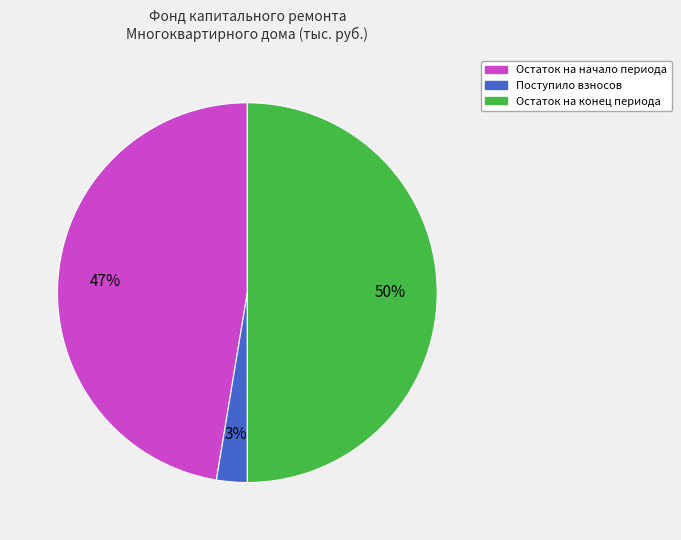

To the nearest percent, what is the average slice percentage?

33%